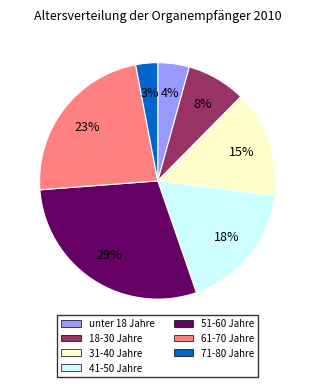

To the nearest percent, what is the difference between the largest and smallest slice percentages?

26%